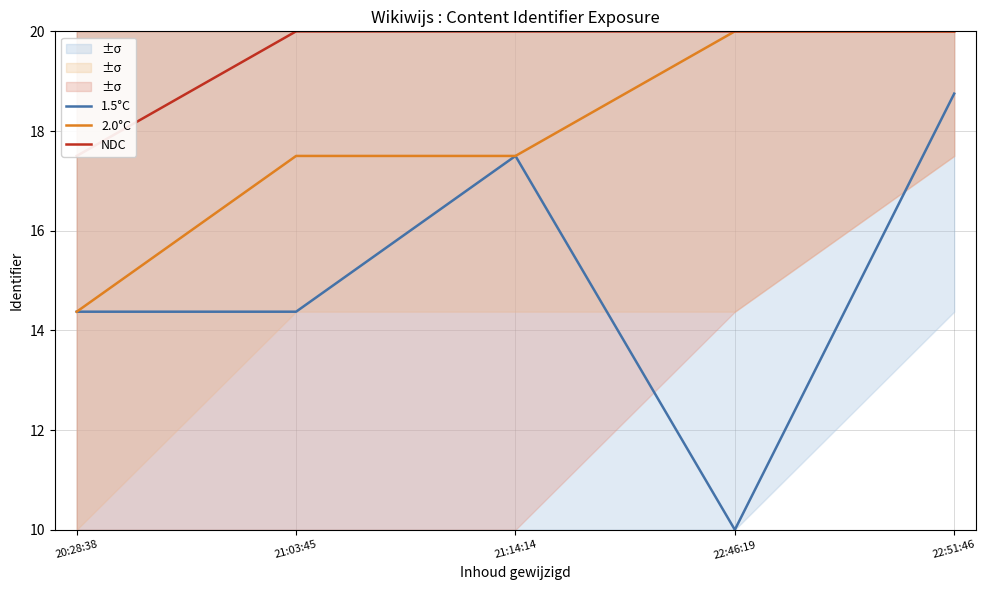

What is the greatest value displayed?

20.0